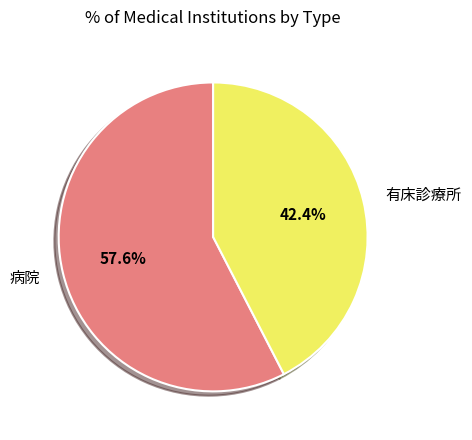

How many slices are in this pie chart?

2